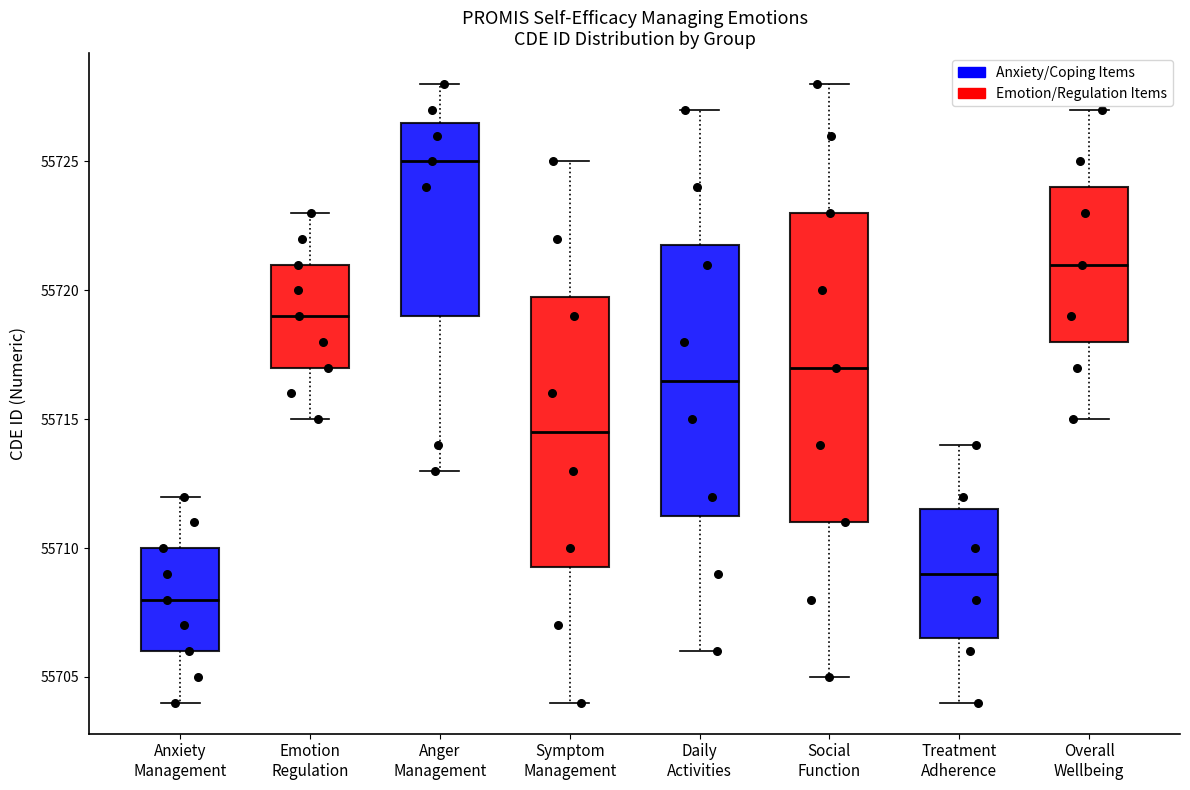

Reading left to right, transcribe this box plot: for each box, give where its median line is, the range the box spans, and where its two whiskers end, as read against the y-axis. The values are not printed on the chart, so give them approximately, as read against the axis.

Anxiety Management: median 55708.0, box 55706.0 to 55710.0, whiskers 55704.0 to 55712.0
Emotion Regulation: median 55719.0, box 55717.0 to 55721.0, whiskers 55715.0 to 55723.0
Anger Management: median 55725.0, box 55719.0 to 55726.5, whiskers 55713.0 to 55728.0
Symptom Management: median 55714.5, box 55709.5 to 55720.0, whiskers 55704.0 to 55725.0
Daily Activities: median 55716.5, box 55711.5 to 55722.0, whiskers 55706.0 to 55727.0
Social Function: median 55717.0, box 55711.0 to 55723.0, whiskers 55705.0 to 55728.0
Treatment Adherence: median 55709.0, box 55706.5 to 55711.5, whiskers 55704.0 to 55714.0
Overall Wellbeing: median 55721.0, box 55718.0 to 55724.0, whiskers 55715.0 to 55727.0